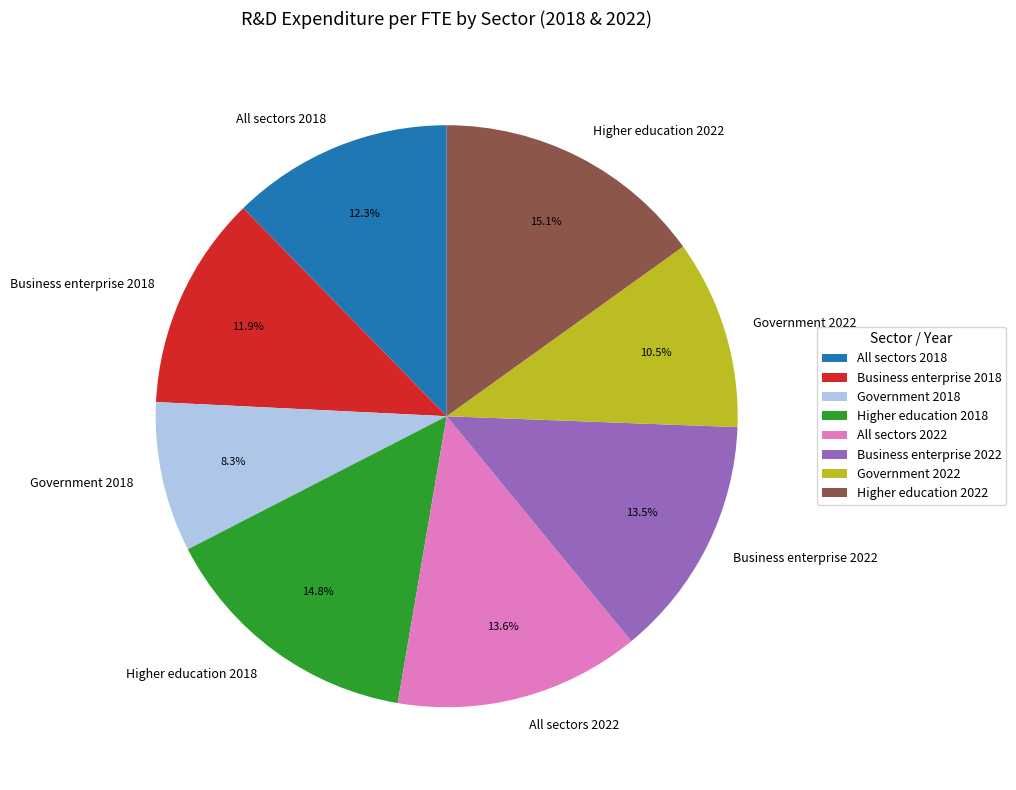

What percentage is the Business enterprise 2018 slice, to the nearest percent?

12%